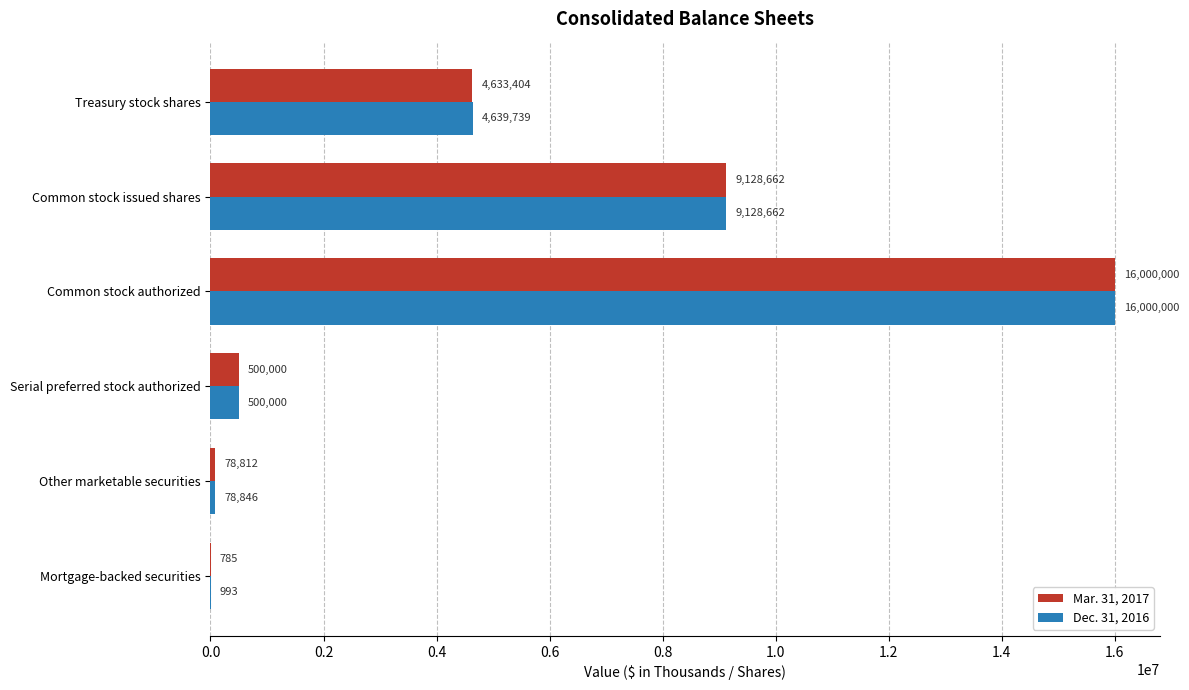

True or false: Mar. 31, 2017 has a value of 9128662 at Common stock issued shares.

True